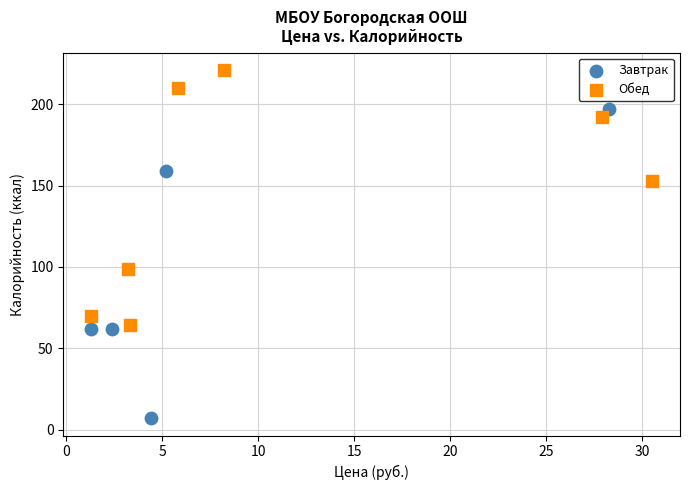

Which series has the widest spread of Y values?

Завтрак